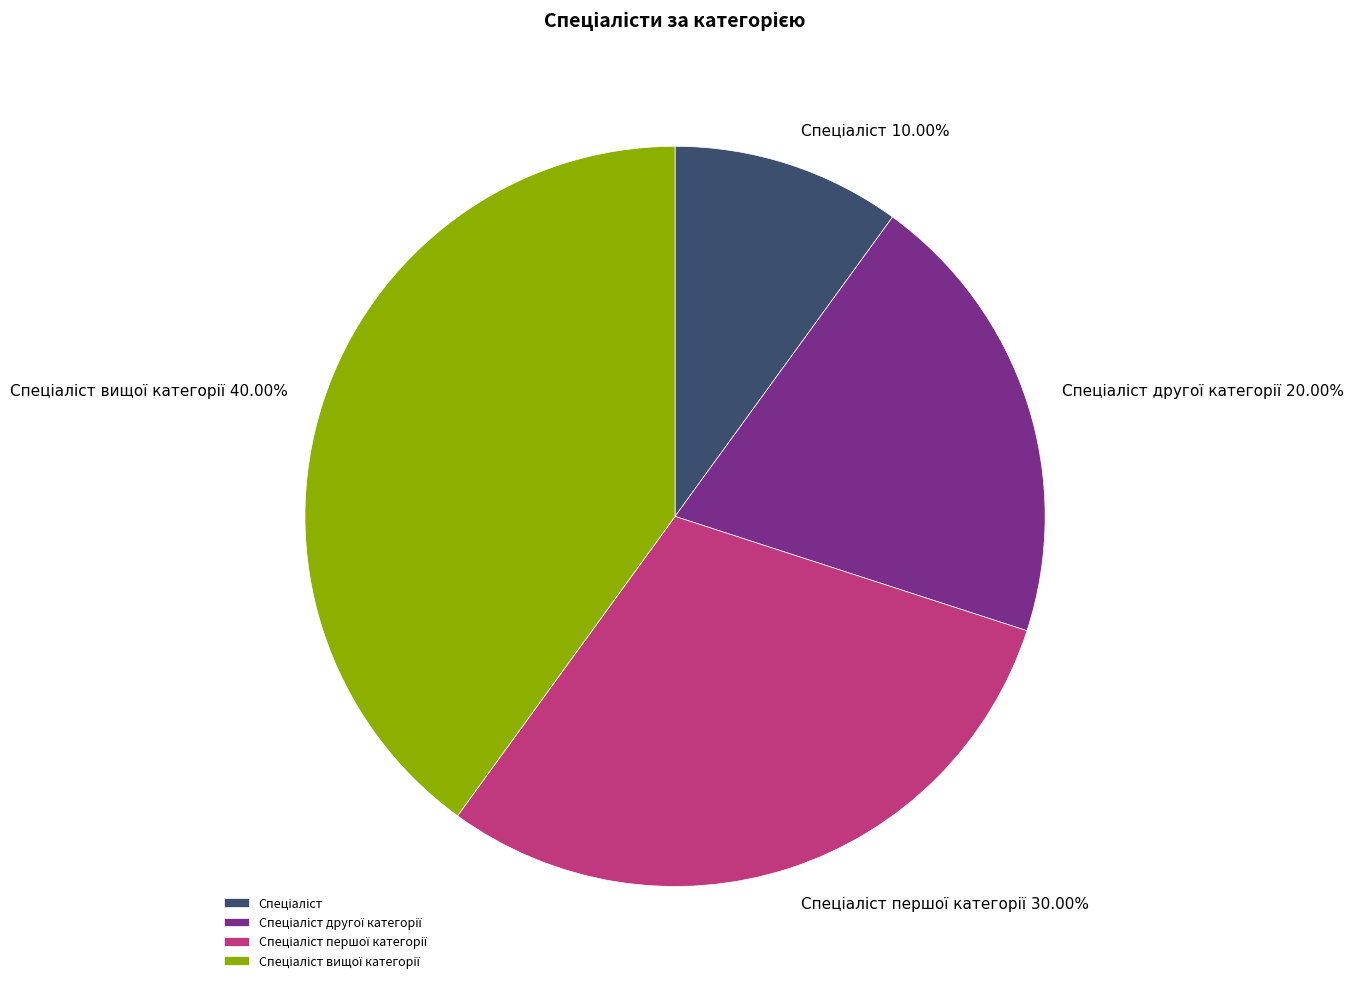

Is there any slice that represents more than half of the pie?

No